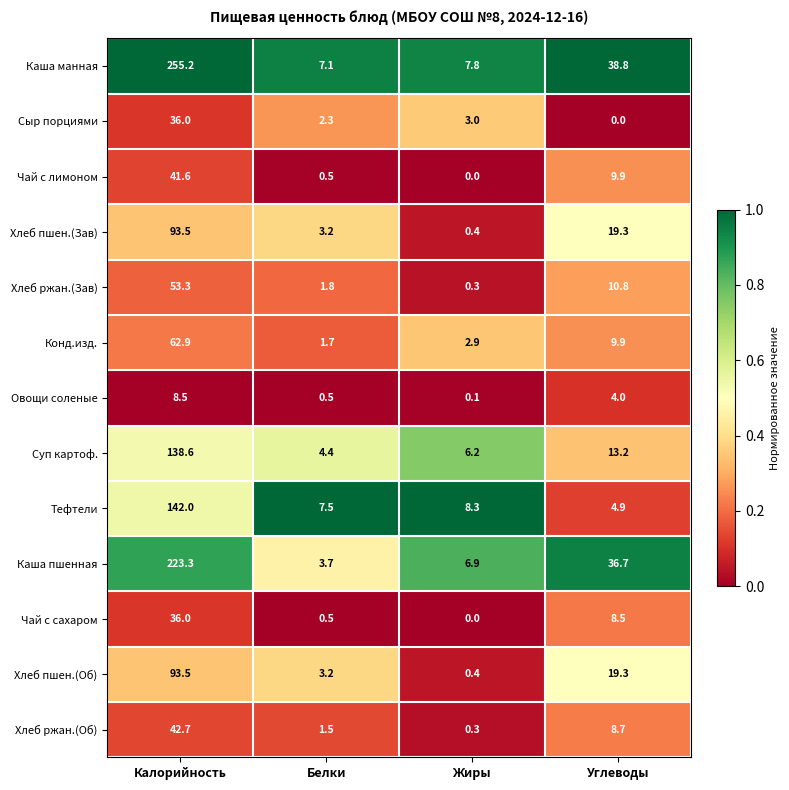

Which series has the largest range (max minus min)?

Каша манная